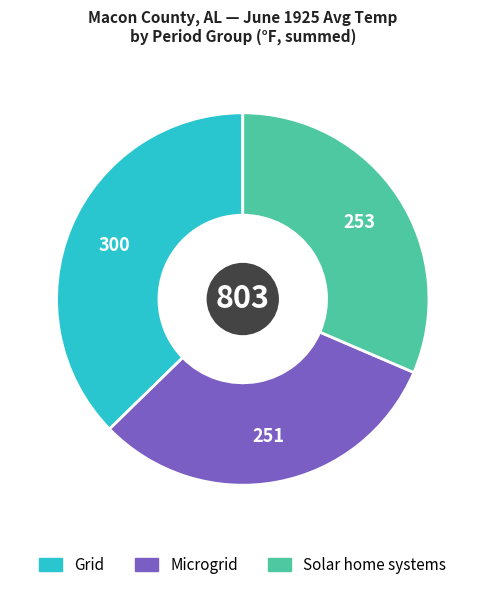

Does any single category account for the majority?

No